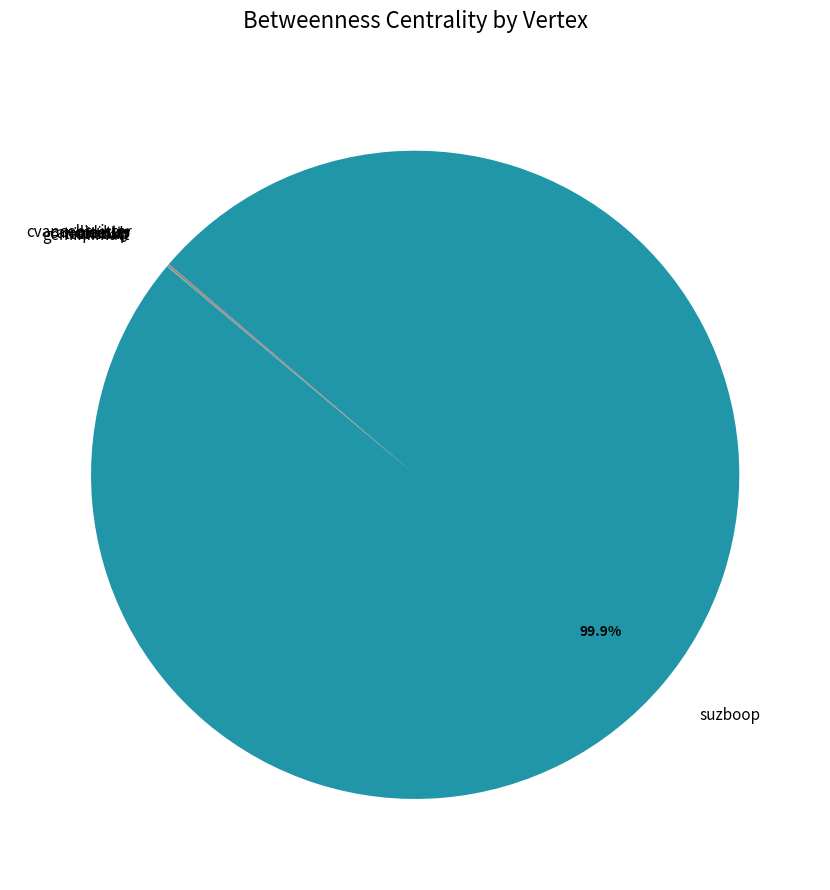

Which slice is the largest?

suzboop